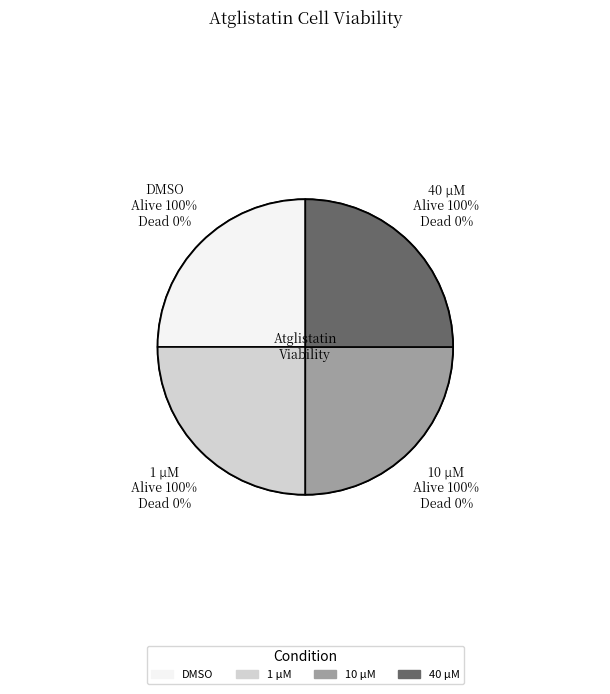

What is the smallest slice in the pie chart?

DMSO